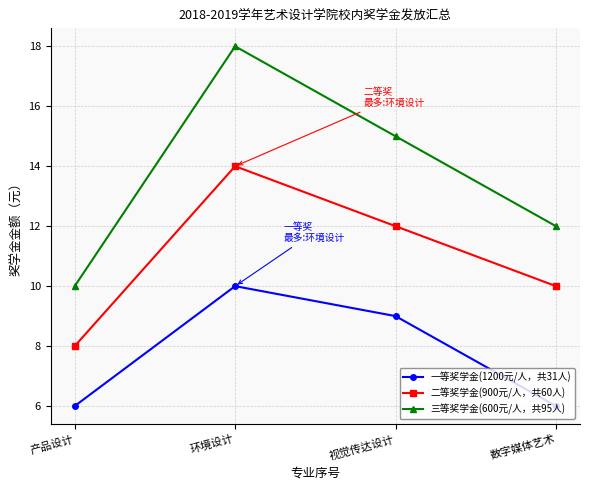

How many series are shown in this chart?

3